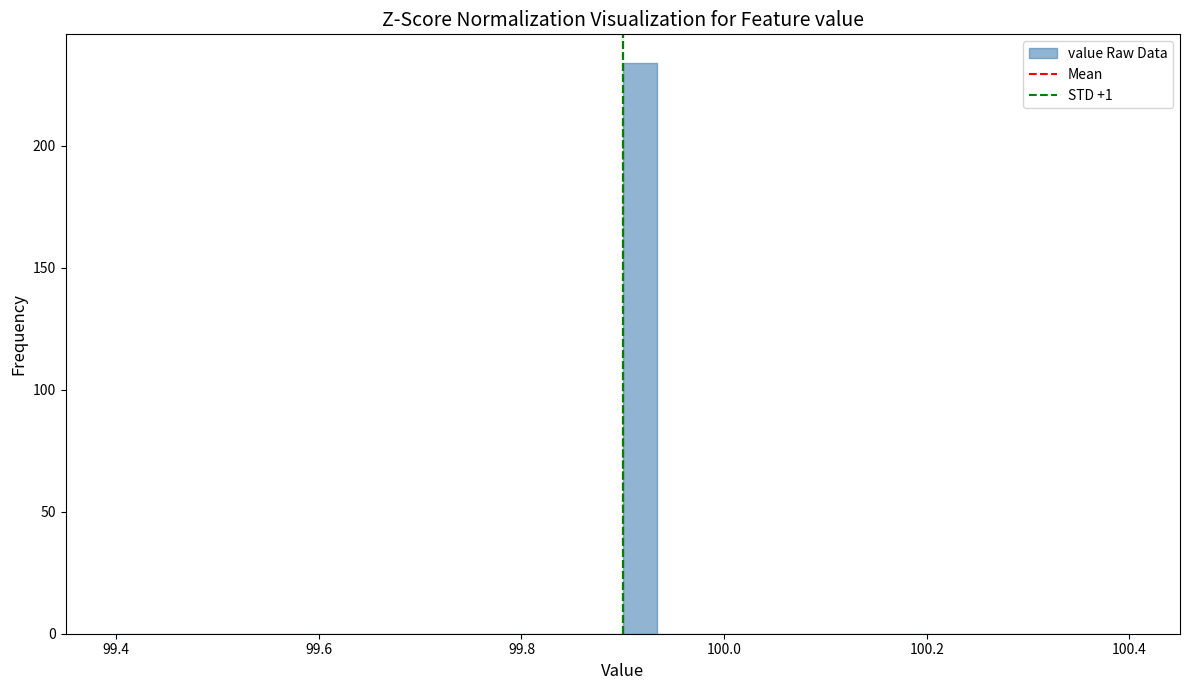

Read against the x-axis, roughly where is the centre of the tallest bar?

99.92